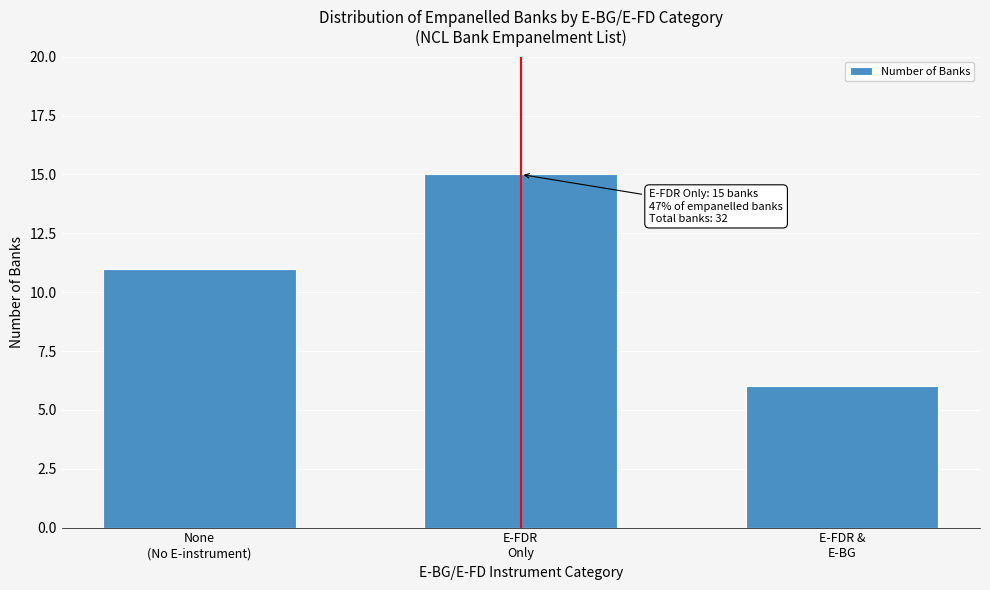

Reading right to left, what are all the values shown in this chart?

6	15	11